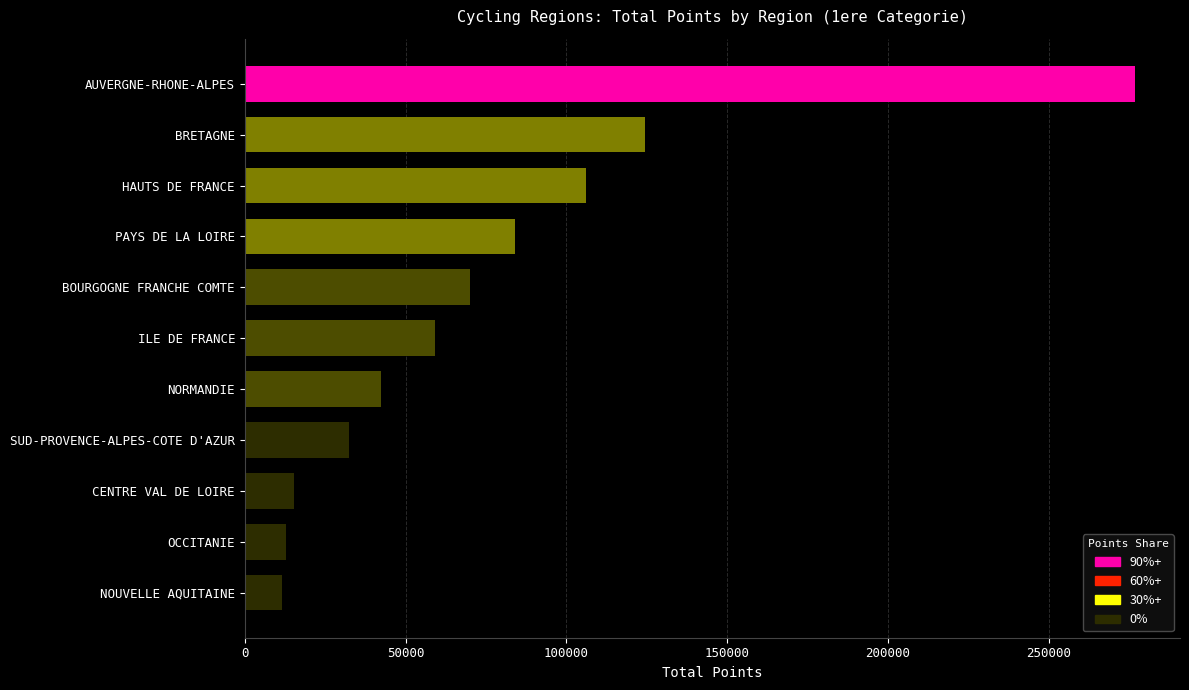

How many data points are less than 59275?

5